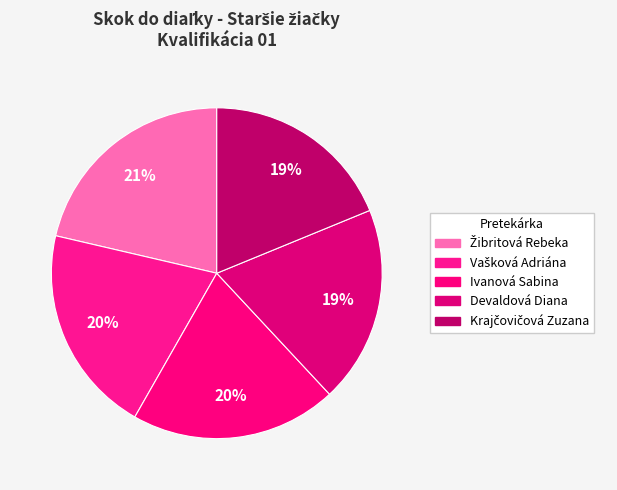

How many segments does this pie chart have?

5